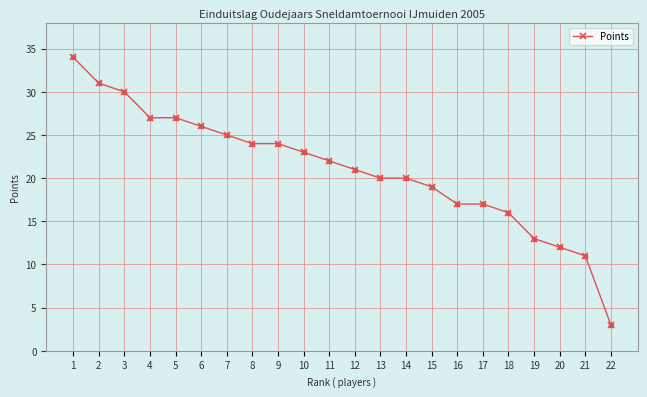

What is the average value?

21